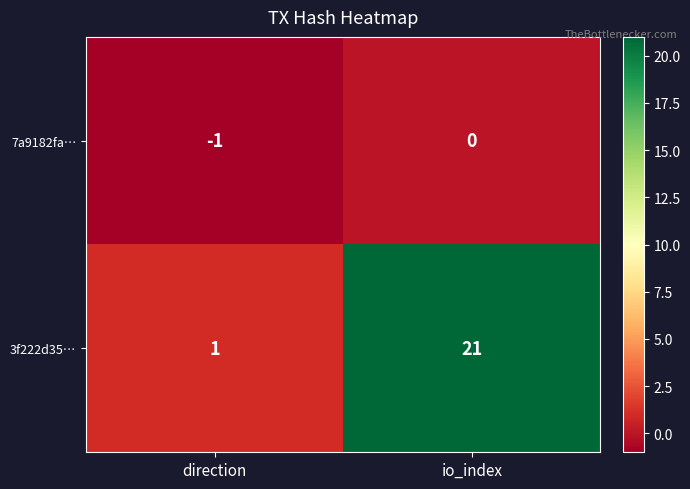

At which category does the chart reach its minimum across all series?

direction